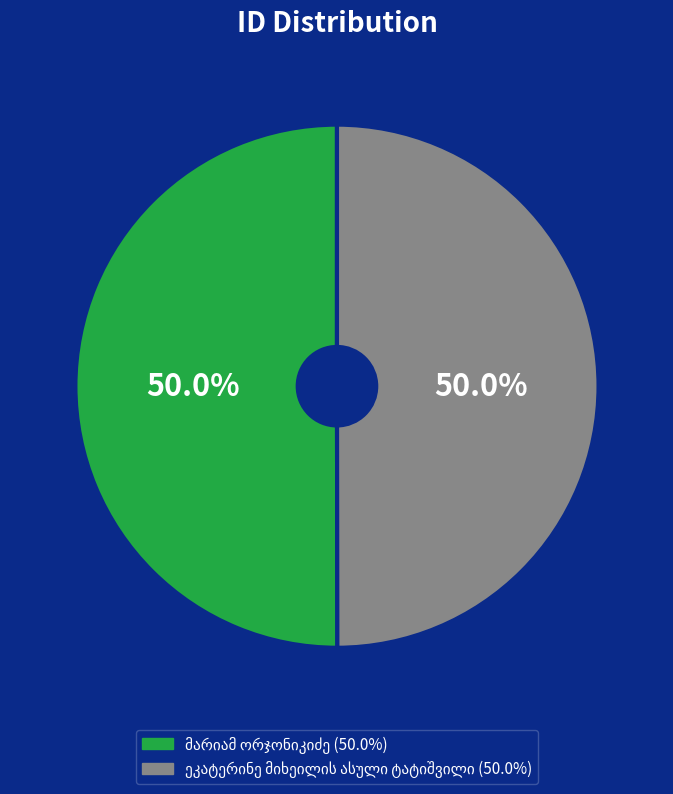

To the nearest percent, what is the combined percentage of მარიამ ორჯონიკიძე and ეკატერინე მიხეილის ასული ტატიშვილი?

100%